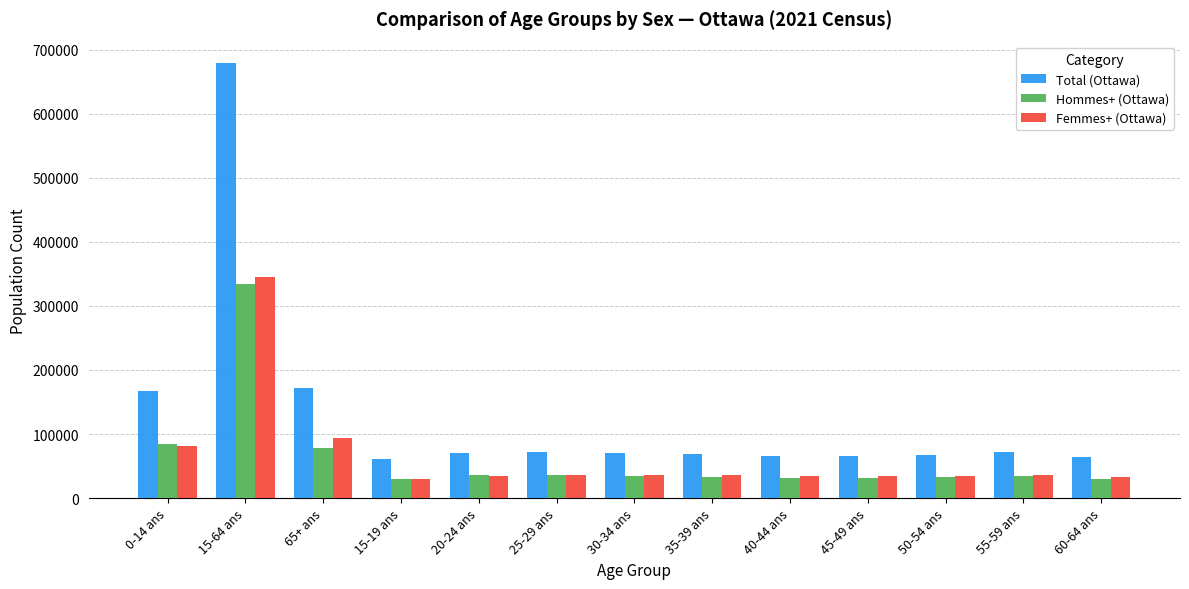

At which label is Femmes+ (Ottawa) closest to 187277?

65+ ans